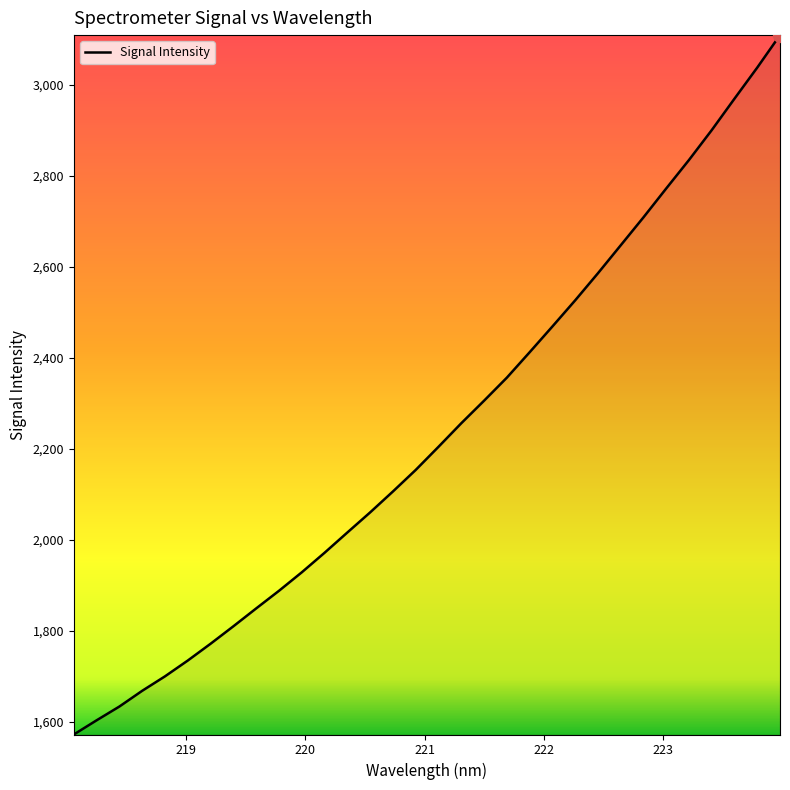

What is the difference between the maximum and minimum values?

1536.6